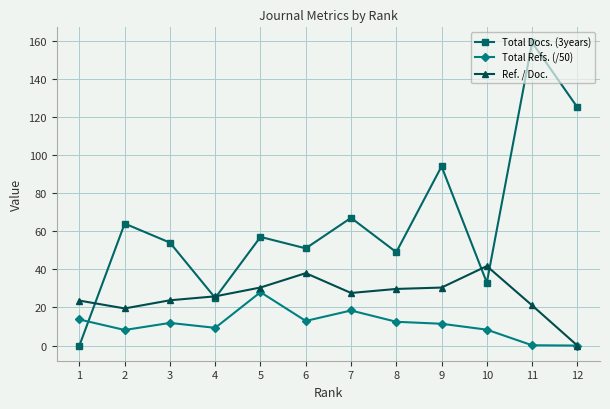

What is the difference between the Total Docs. (3years) values at 3 and 8?

5.0